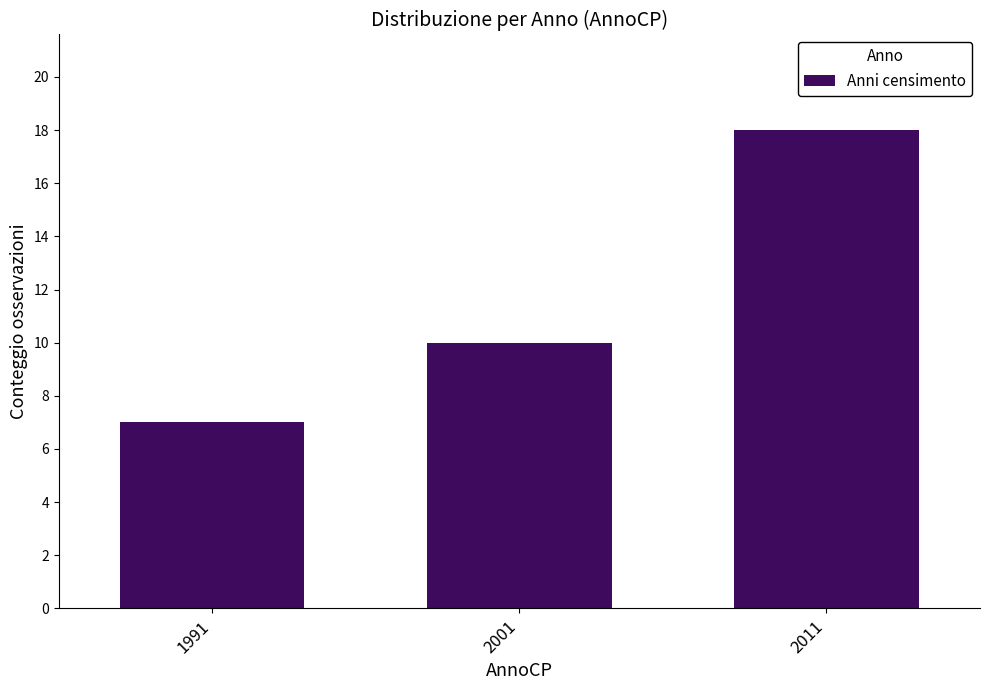

Reading left to right, what are all the values shown in this chart?

1991=7	2001=10	2011=18